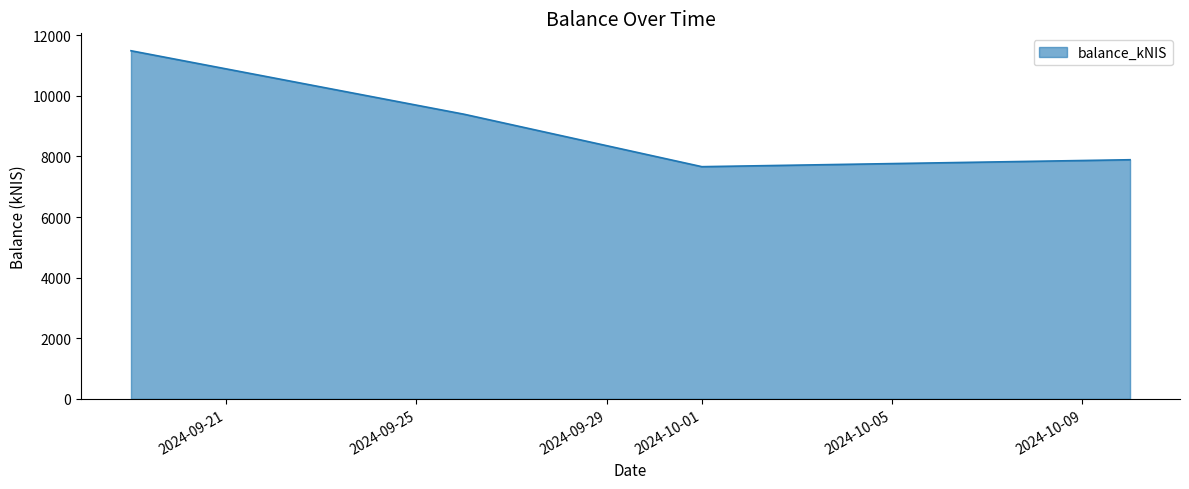

True or false: there are more than 2 points higher than both neighbors.

False